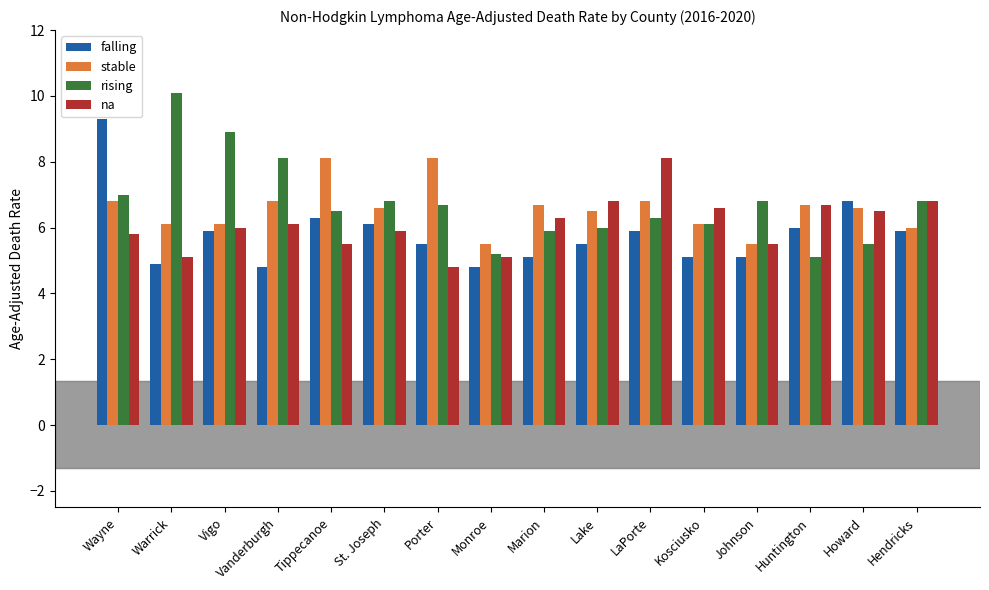

List the series in order of their overall mean, lowest first.

falling, na, stable, rising